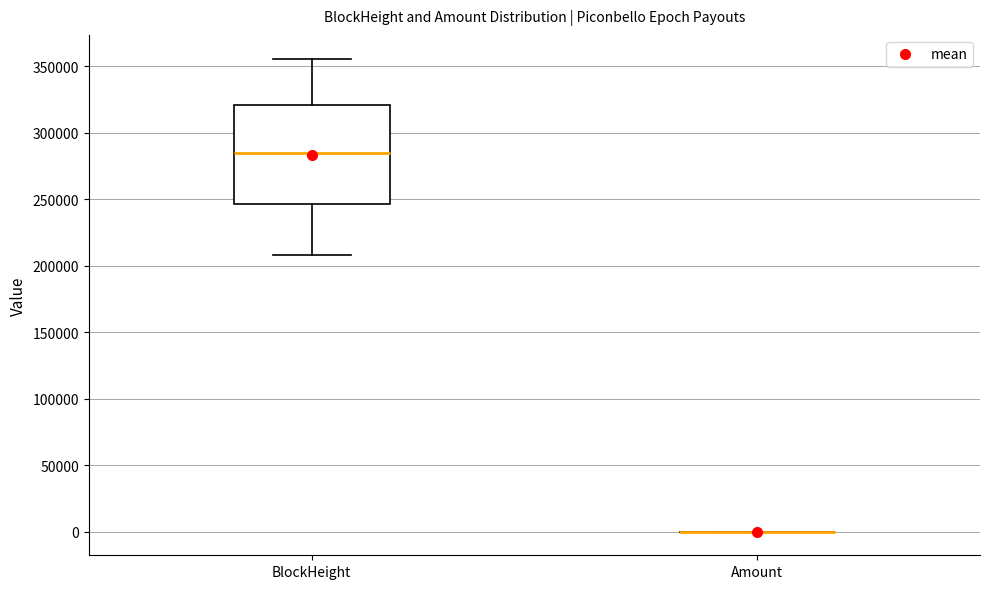

Reading left to right, transcribe this box plot: for each box, give where its median line is, the range the box spans, and where its two whiskers end, as read against the y-axis. The values are not printed on the chart, so give them approximately, as read against the axis.

BlockHeight: median 285000, box 245000 to 320000, whiskers 210000 to 355000
Amount: box collapsed to a line at 0, whiskers 0 to 0